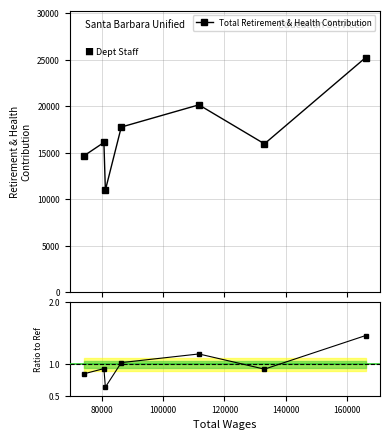

What is the value of the Total Retirement & Health Contribution point at the 1st from the left?

14657